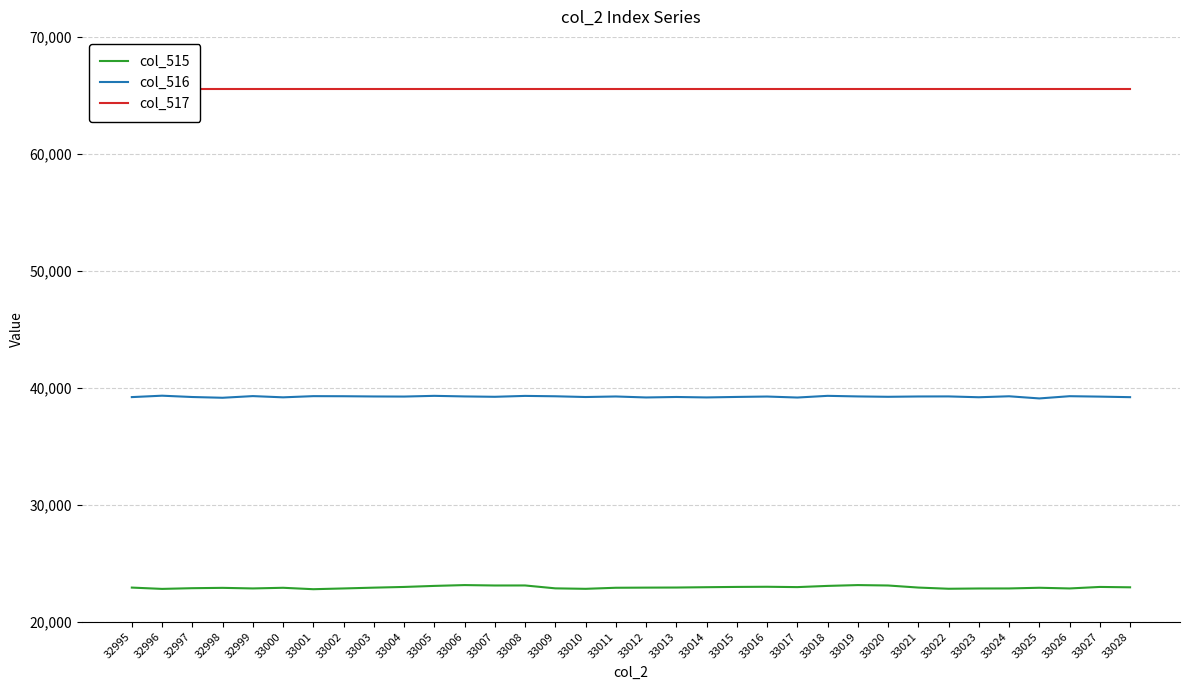

Which category has the highest value in the col_517 series?

32995